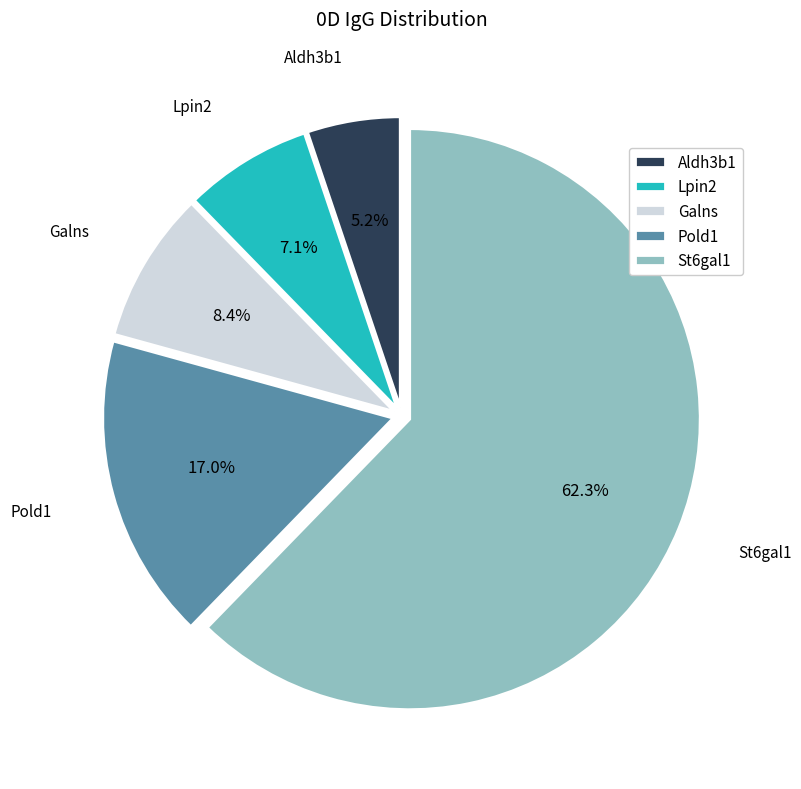

How much of the chart is everything except Pold1?

83.0%